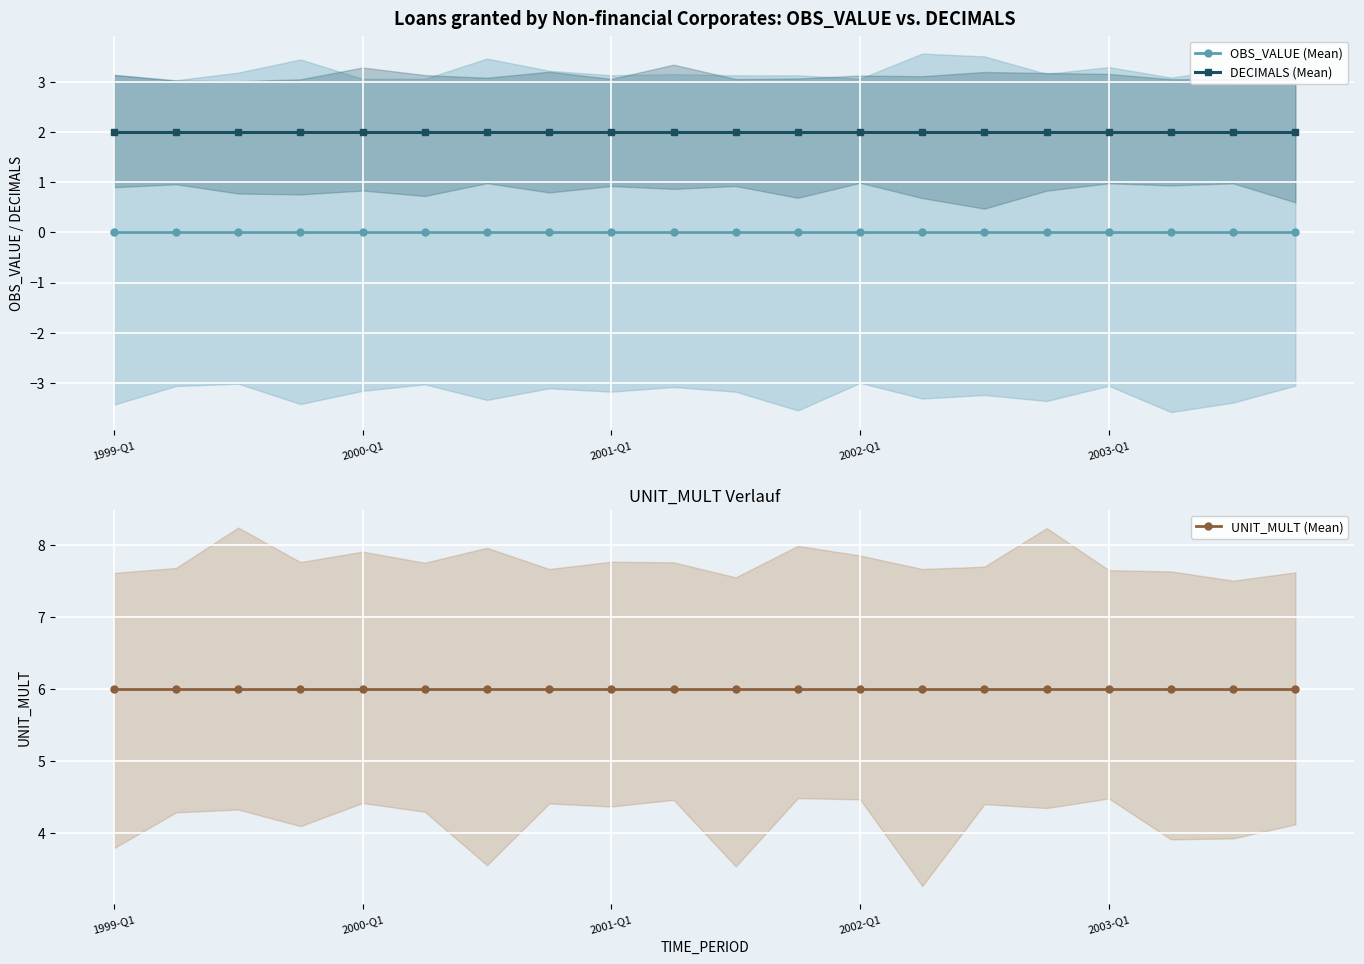

At which label does UNIT_MULT (Mean) reach its minimum?

1999-Q1